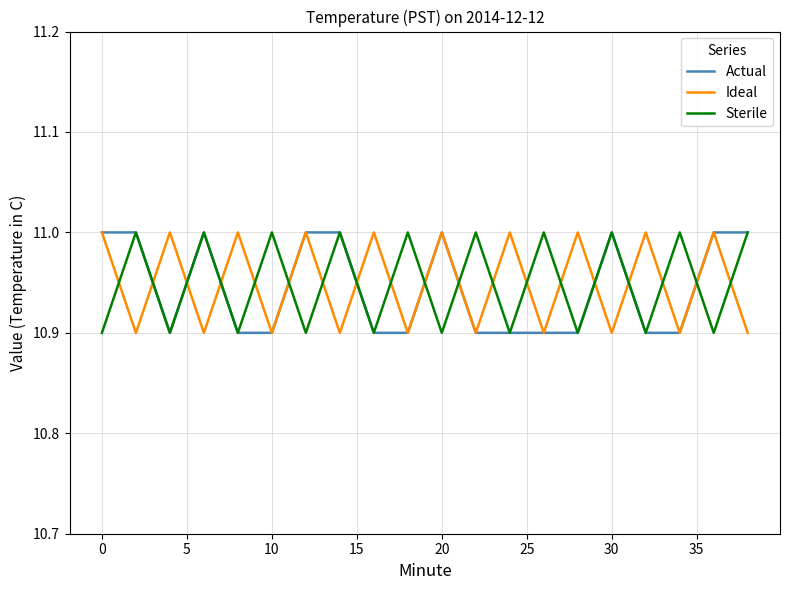

What is the lowest value of the Sterile series?

10.9